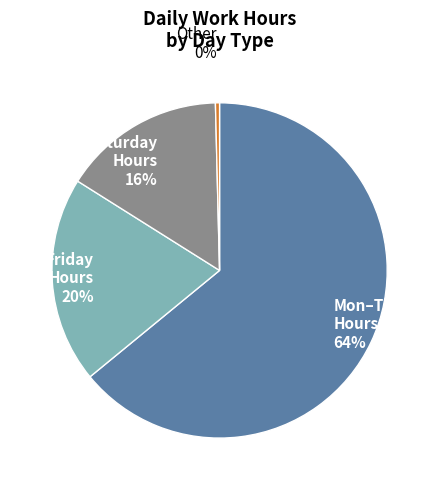

Which category has the biggest portion of the pie?

Mon–Thu Hours 64%